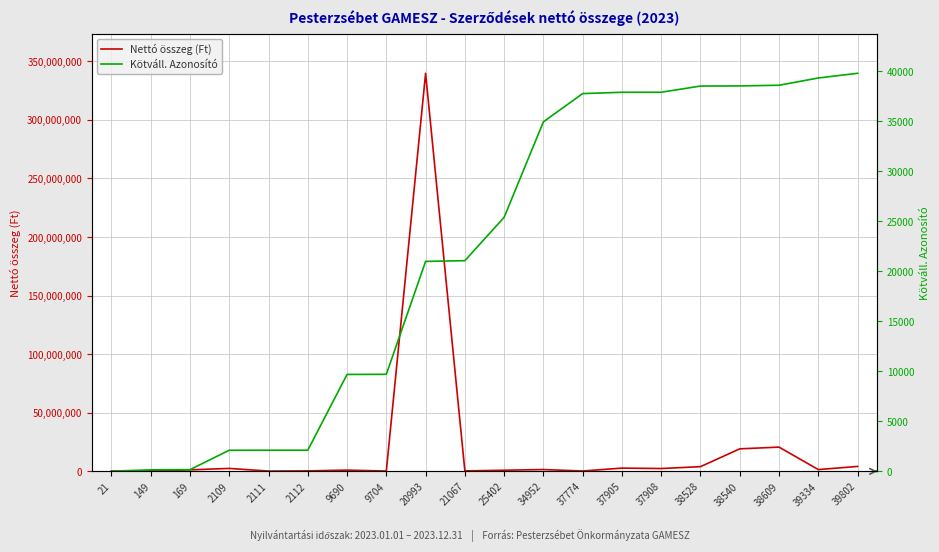

Which series has the largest total across all categories?

Nettó összeg (Ft)